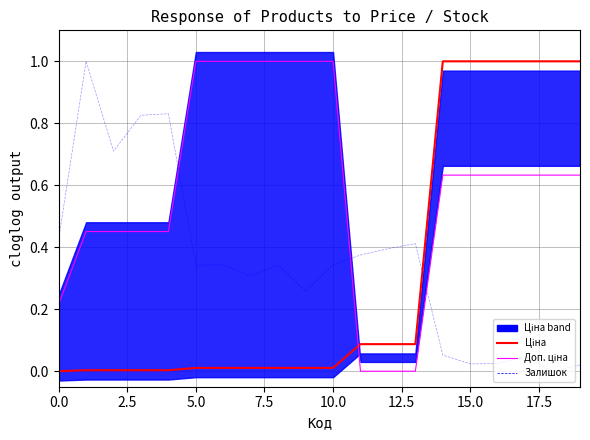

What are all the series names shown in the legend?

Ціна, Доп. ціна, Залишок